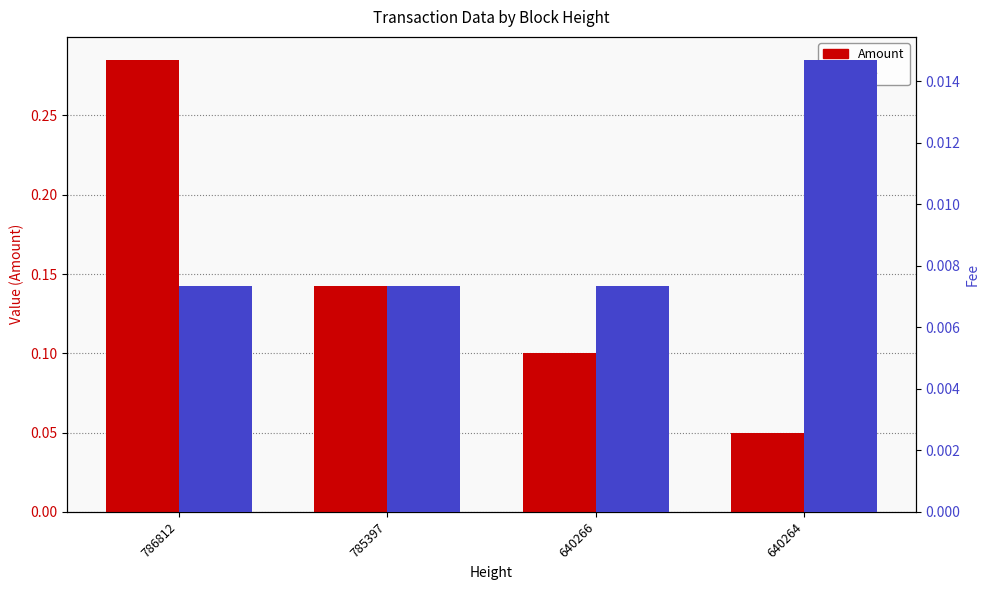

What are all the series names shown in the legend?

Amount, Fee